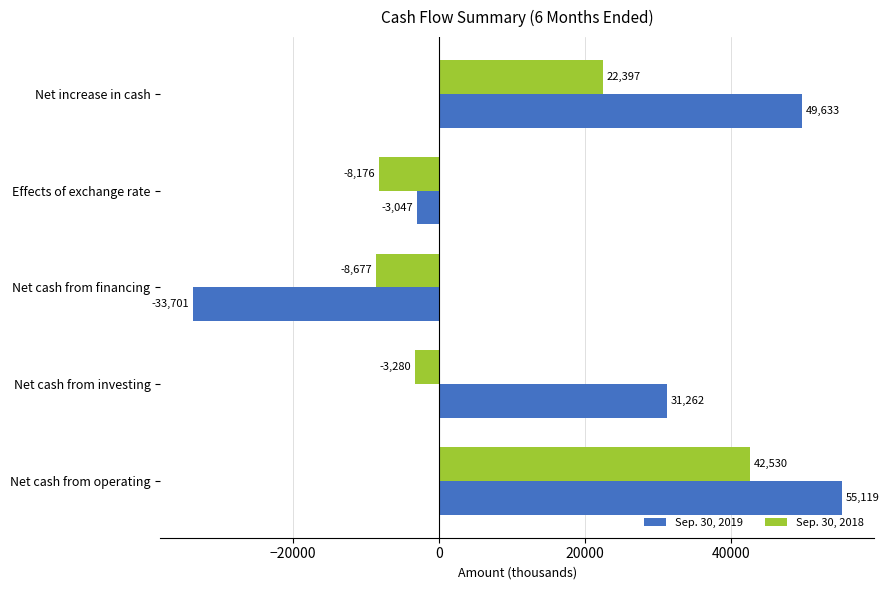

Is it true that Sep. 30, 2019 equals 31262 at Net cash from investing?

True